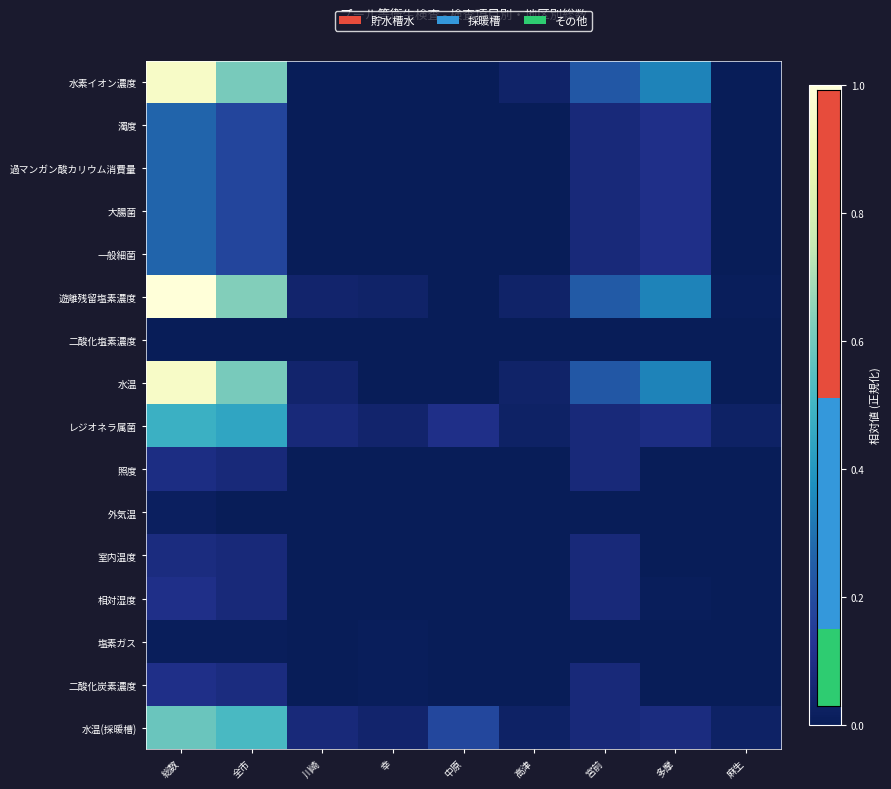

What is the total value across all series at 高津?

0.2